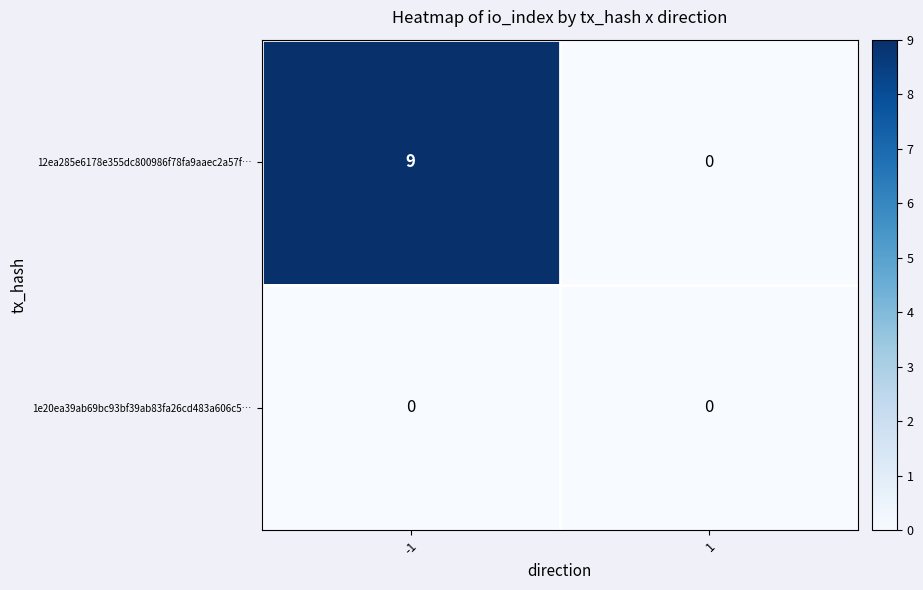

Rank the series at -1 from lowest to highest value.

1e20ea39ab69bc93bf39ab83fa26cd483a606c5…, 12ea285e6178e355dc800986f78fa9aaec2a57f…